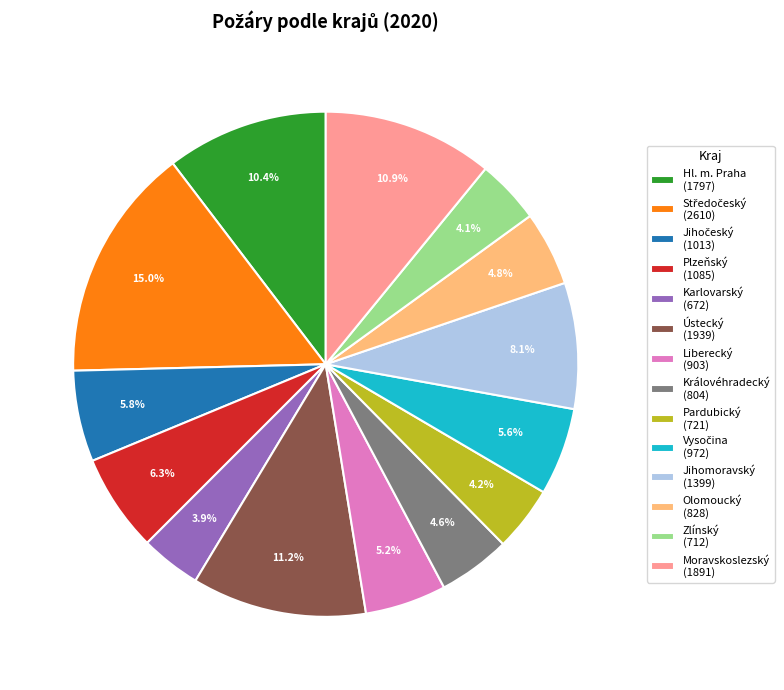

What is the ratio of the value at Zlínský (712) to the value at Liberecký (903)?

0.8